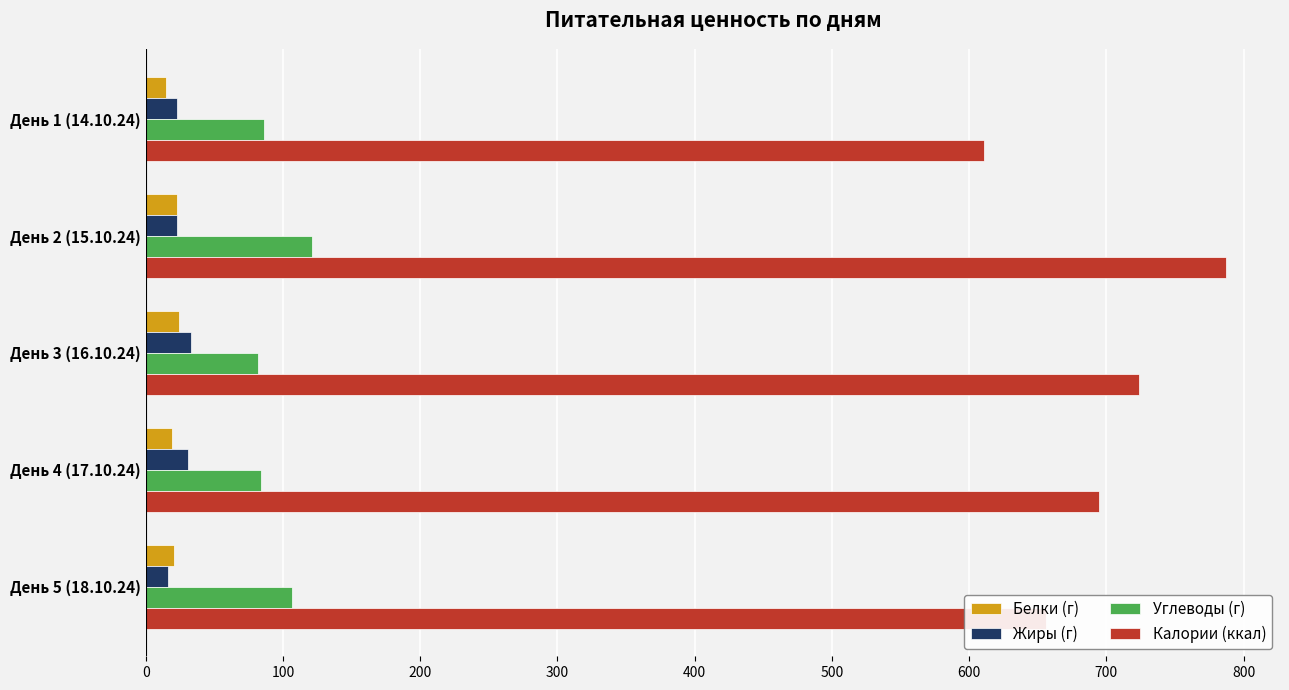

How many categories are shown in the chart?

5